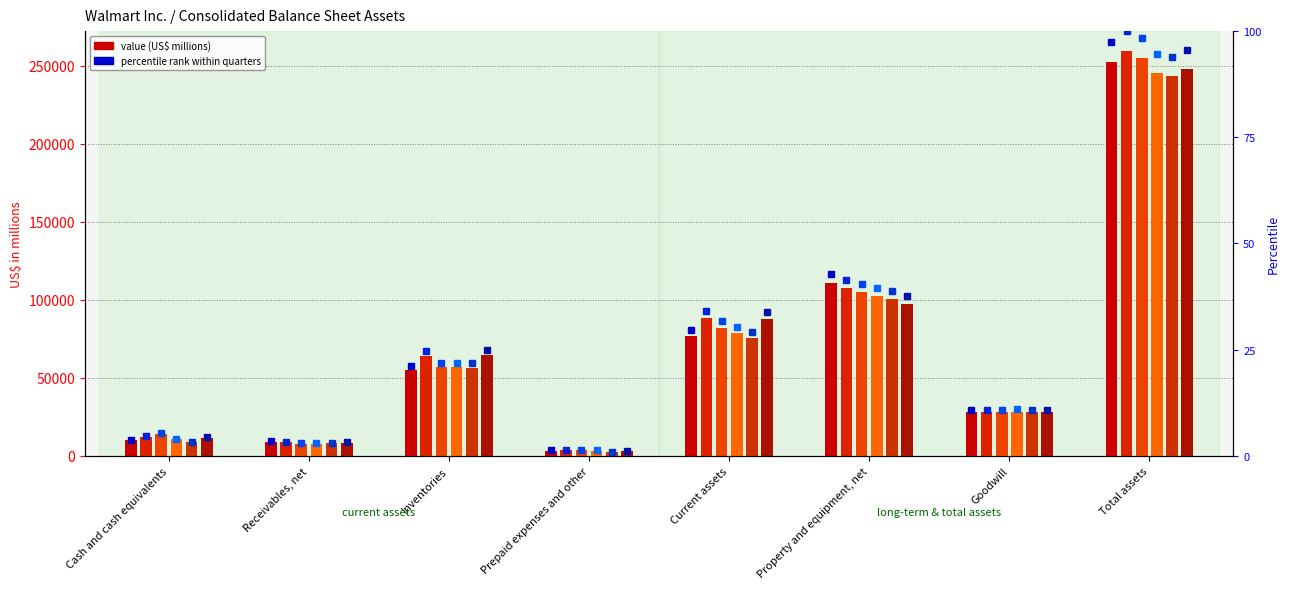

True or false: 2023-07-31 pct has a value of 5.4 at Cash and cash equivalents.

True